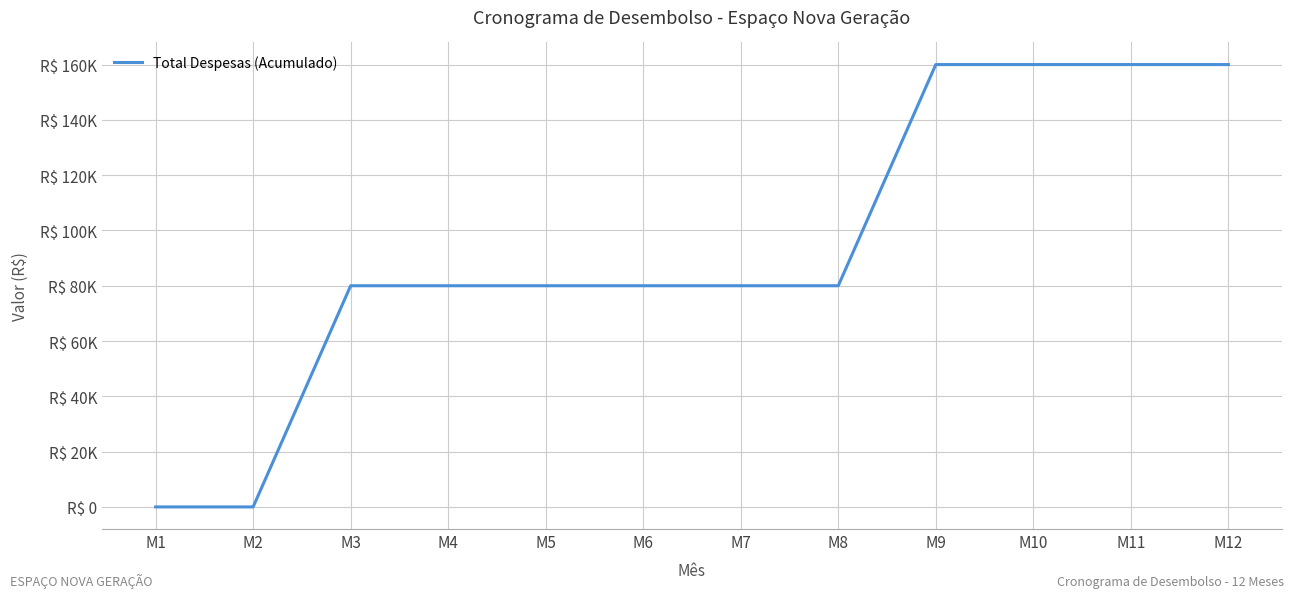

Reading left to right, what are all the values shown in this chart?

M1=0	M2=0	M3=80000	M4=80000	M5=80000	M6=80000	M7=80000	M8=80000	M9=160000	M10=160000	M11=160000	M12=160000